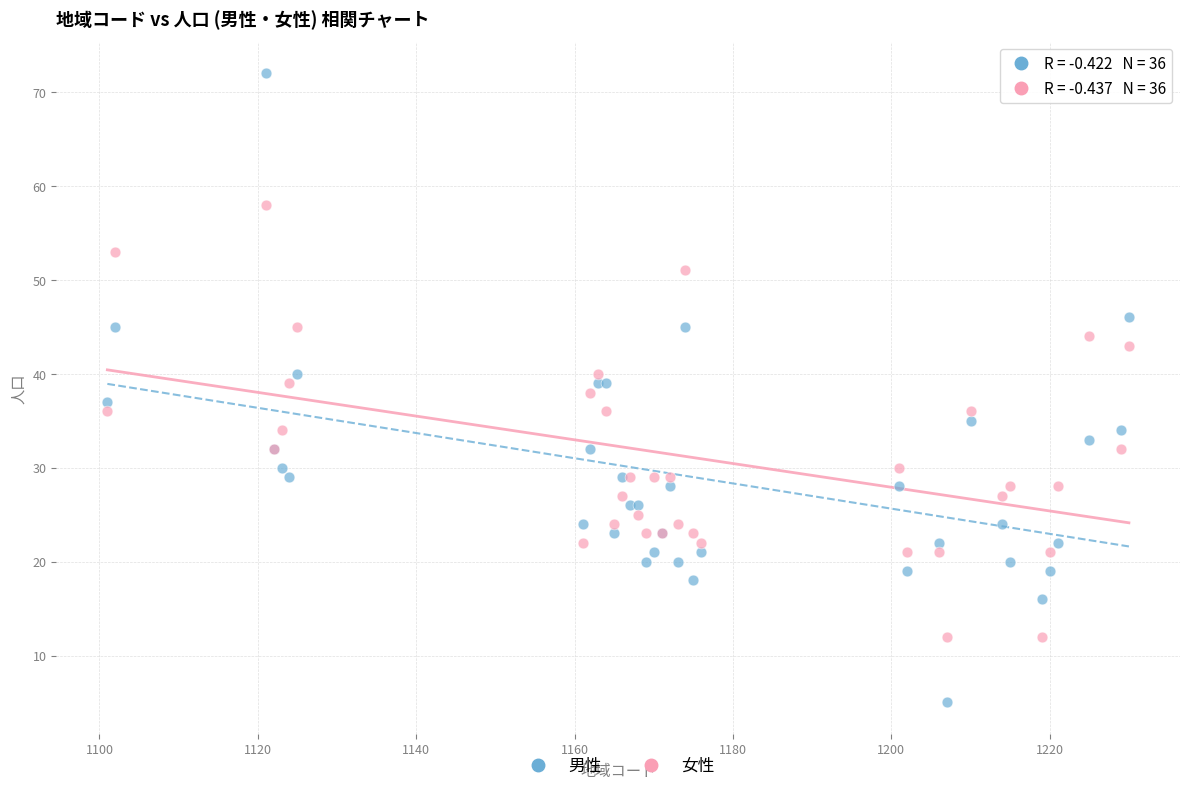

Which series reaches the minimum Y coordinate?

男性